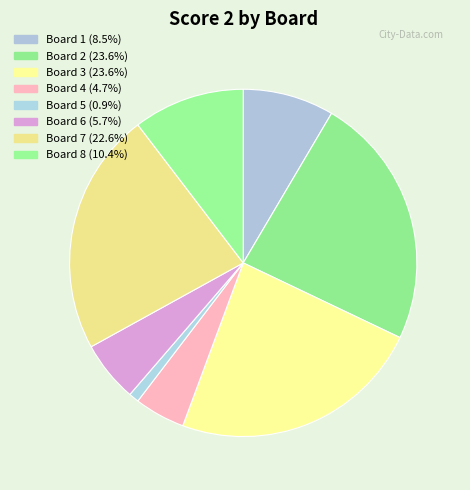

How many segments does this pie chart have?

8